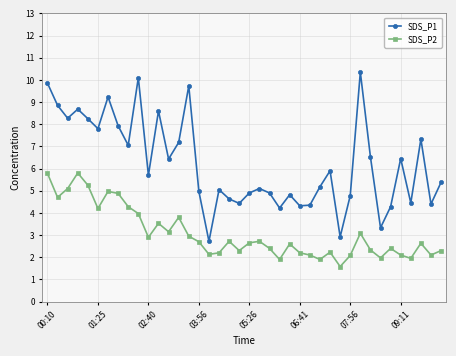

What is the average value of the SDS_P1 series?

6.2